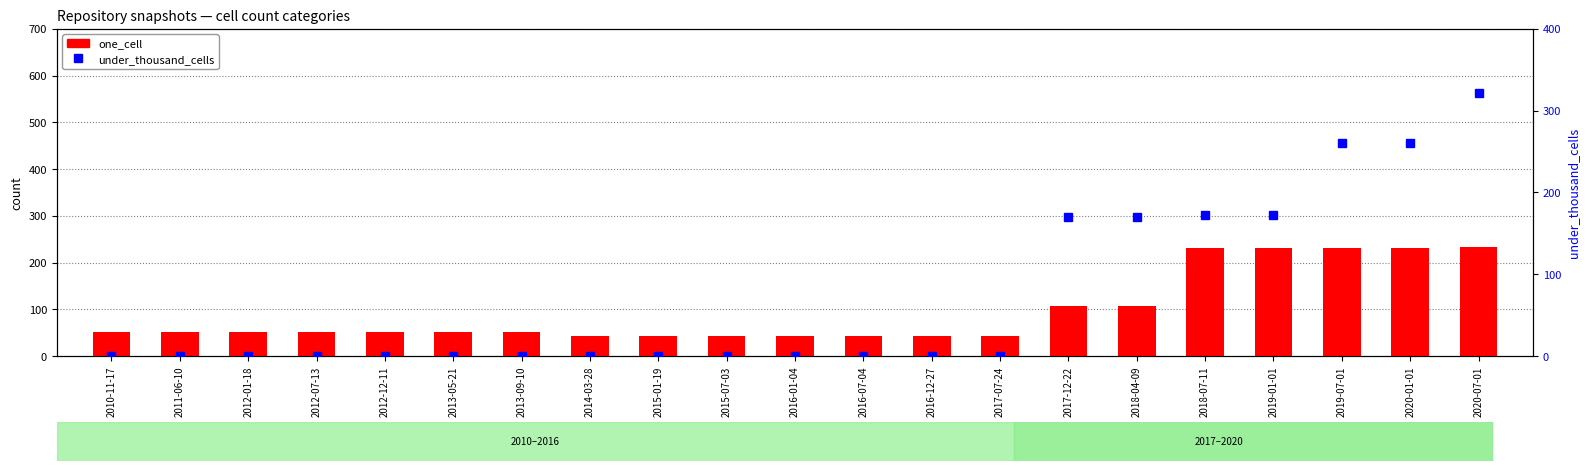

Which category has the lowest value across all series?

2010-11-17